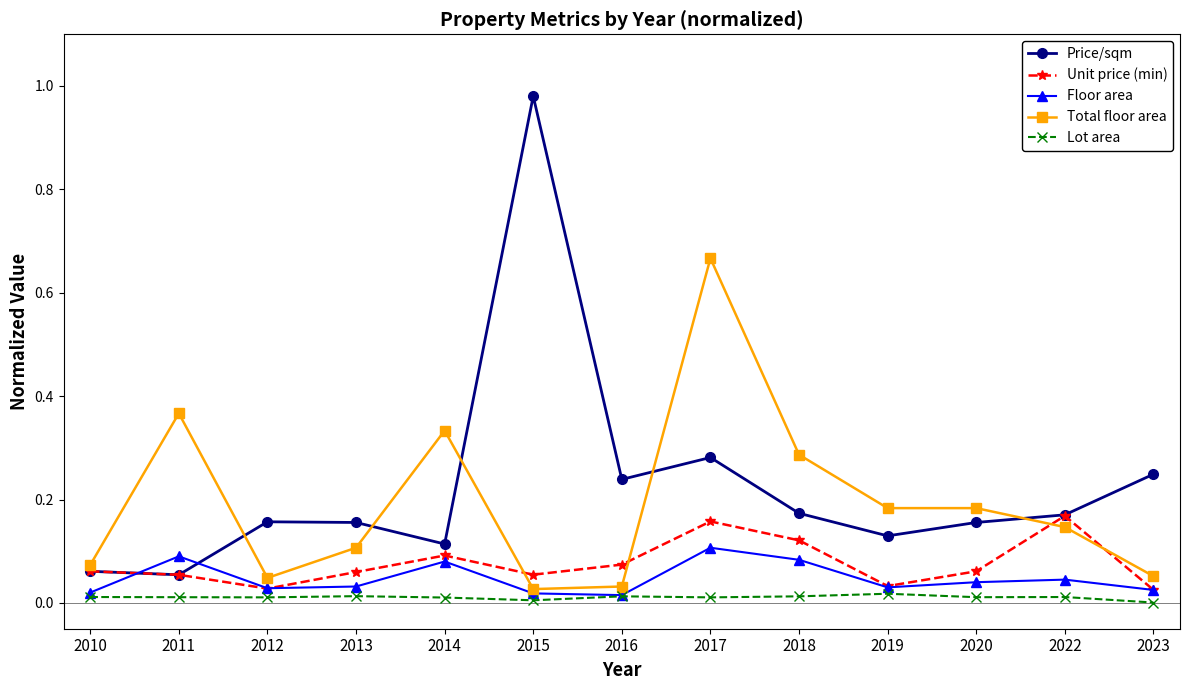

Is the value of Total floor area at 2015 greater than the value of Price/sqm at 2011?

No